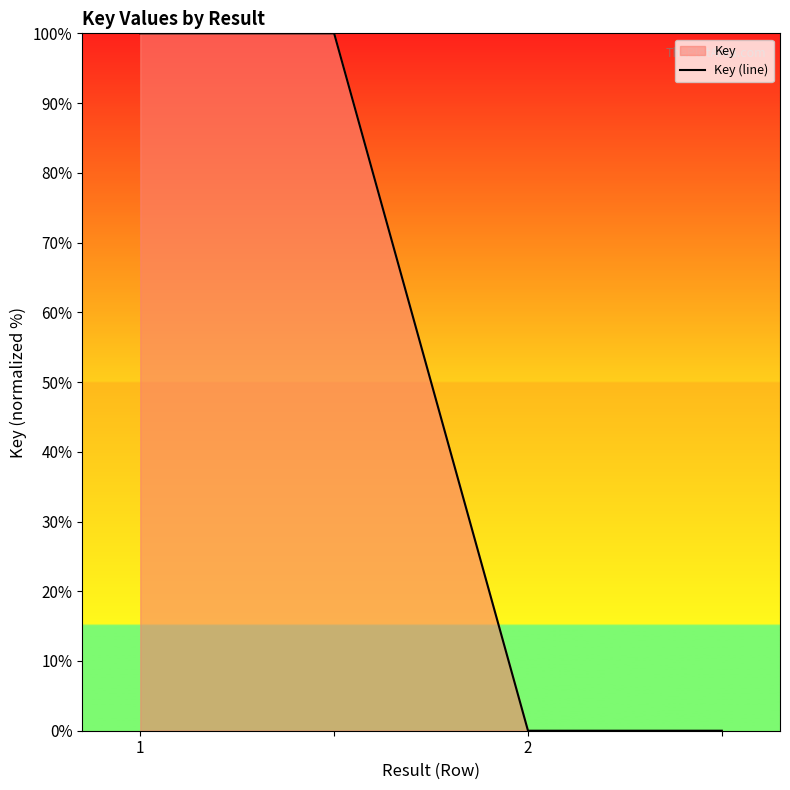

Reading right to left, what are all the values shown in this chart?

0	0	100	100